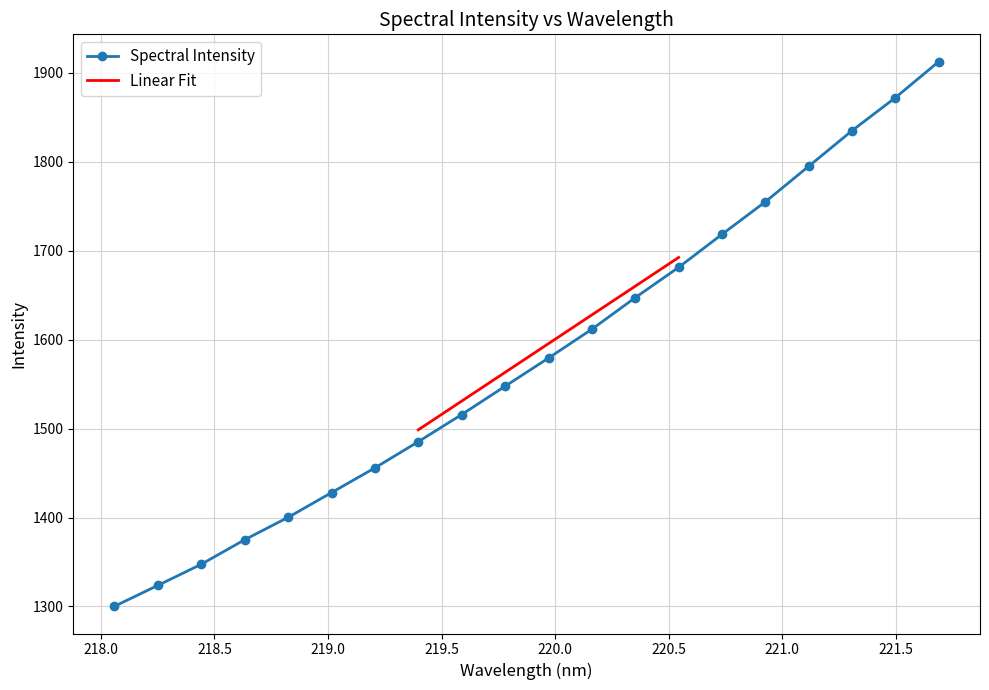

What is the average value?

1579.4